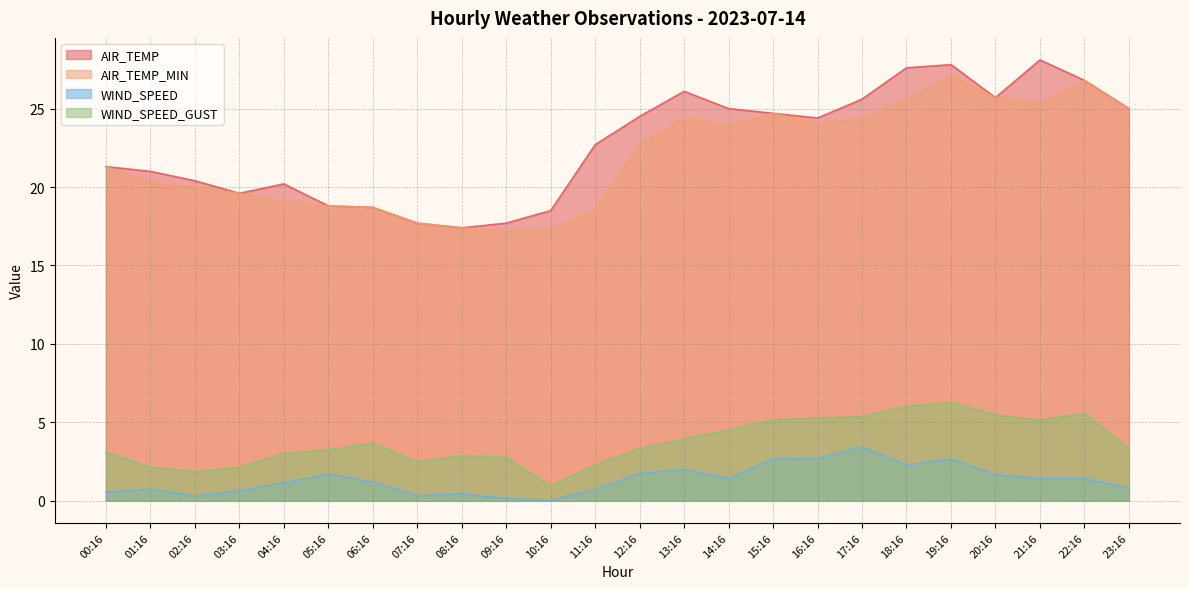

Reading left to right, extract all data points from this chart.

AIR_TEMP: 00:16=21.3	01:16=21.0	02:16=20.4	03:16=19.6	04:16=20.2	05:16=18.8	06:16=18.7	07:16=17.7	08:16=17.4	09:16=17.7	10:16=18.5	11:16=22.7	12:16=24.5	13:16=26.1	14:16=25.0	15:16=24.7	16:16=24.4	17:16=25.6	18:16=27.6	19:16=27.8	20:16=25.7	21:16=28.1	22:16=26.8	23:16=25.0
AIR_TEMP_MIN: 00:16=21.3	01:16=20.3	02:16=20.0	03:16=19.6	04:16=19.1	05:16=18.8	06:16=18.7	07:16=17.7	08:16=17.4	09:16=17.2	10:16=17.3	11:16=18.6	12:16=22.7	13:16=24.4	14:16=23.9	15:16=24.7	16:16=24.0	17:16=24.4	18:16=25.6	19:16=27.1	20:16=25.7	21:16=25.3	22:16=26.8	23:16=25.0
WIND_SPEED: 00:16=0.6	01:16=0.8	02:16=0.3	03:16=0.6	04:16=1.1	05:16=1.7	06:16=1.2	07:16=0.3	08:16=0.4	09:16=0.1	10:16=0.0	11:16=0.7	12:16=1.8	13:16=2.0	14:16=1.4	15:16=2.7	16:16=2.7	17:16=3.4	18:16=2.3	19:16=2.7	20:16=1.7	21:16=1.4	22:16=1.4	23:16=0.8
WIND_SPEED_GUST: 00:16=3.1	01:16=2.1	02:16=1.9	03:16=2.1	04:16=3.0	05:16=3.2	06:16=3.7	07:16=2.5	08:16=2.9	09:16=2.8	10:16=0.9	11:16=2.3	12:16=3.3	13:16=3.9	14:16=4.5	15:16=5.2	16:16=5.3	17:16=5.4	18:16=6.0	19:16=6.3	20:16=5.5	21:16=5.1	22:16=5.6	23:16=3.3